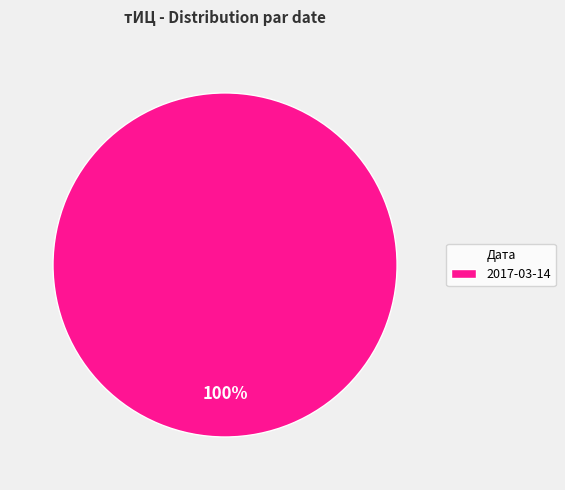

What percentage is the 2017-03-14 slice, to the nearest percent?

100%